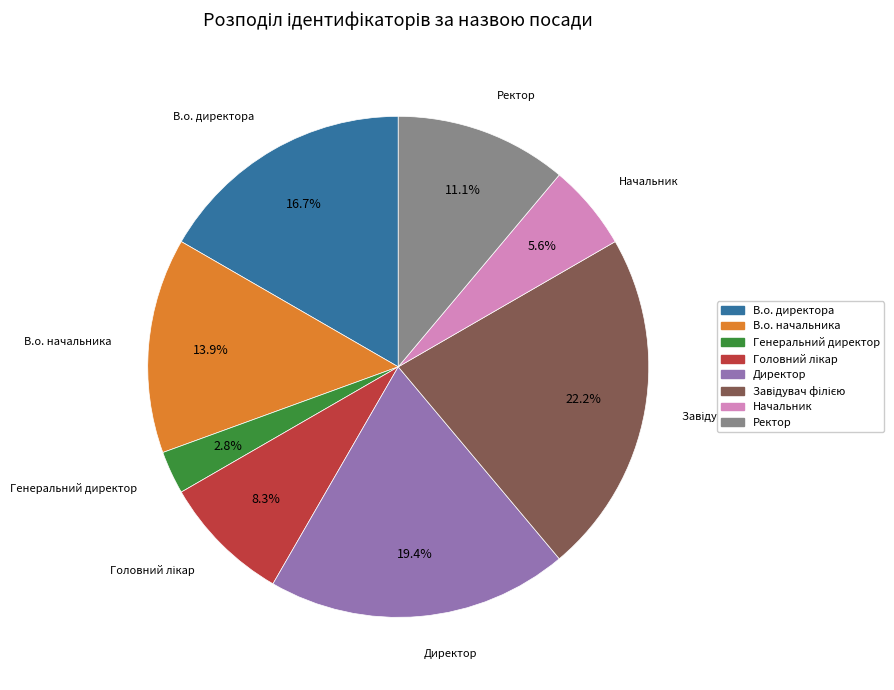

Is there any slice that represents more than half of the pie?

No